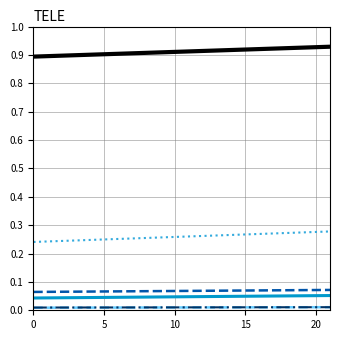

What are all the series names shown in the legend?

med. u. chir. Notfälle, Verkehrsunfälle, Betriebsunfälle, Sportunfälle, übrige Unfälle, Alkohol und Drogen